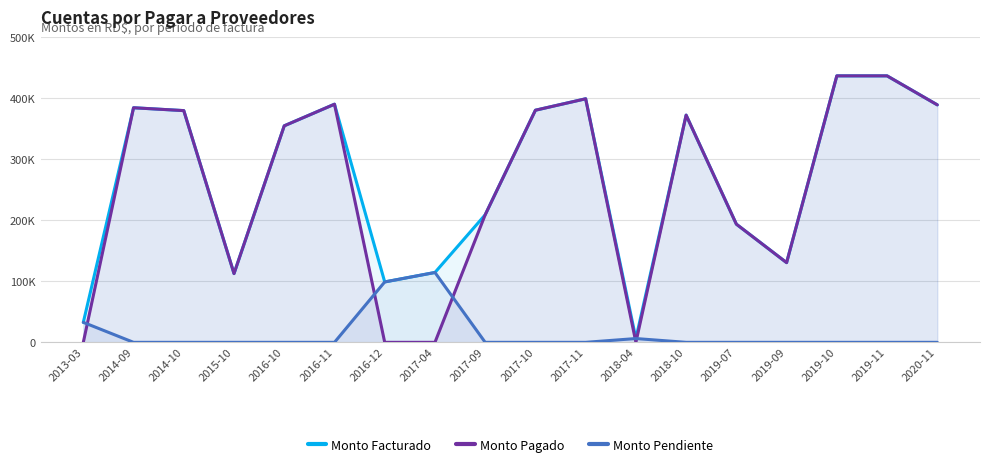

Reading left to right, list all the values displayed in this chart.

Monto Facturado: 2013-03=32746.9	2014-09=384483.1	2014-10=379797.1	2015-10=112688.0	2016-10=354864.7	2016-11=390291.0	2016-12=99000.0	2017-04=114496.5	2017-09=209065.5	2017-10=380440.4	2017-11=399184.4	2018-04=6200.0	2018-10=372380.6	2019-07=193685.4	2019-09=130608.5	2019-10=436756.5	2019-11=436756.5	2020-11=389229.3
Monto Pagado: 2013-03=0.0	2014-09=384483.1	2014-10=379797.1	2015-10=112688.0	2016-10=354864.7	2016-11=390291.0	2016-12=0.0	2017-04=0.0	2017-09=209065.5	2017-10=380440.4	2017-11=399184.4	2018-04=0.0	2018-10=372380.6	2019-07=193685.4	2019-09=130608.5	2019-10=436756.5	2019-11=436756.5	2020-11=389229.3
Monto Pendiente: 2013-03=32746.9	2014-09=0.0	2014-10=0.0	2015-10=0.0	2016-10=0.0	2016-11=0.0	2016-12=99000.0	2017-04=114496.5	2017-09=0.0	2017-10=0.0	2017-11=0.0	2018-04=6200.0	2018-10=0.0	2019-07=0.0	2019-09=0.0	2019-10=0.0	2019-11=0.0	2020-11=0.0